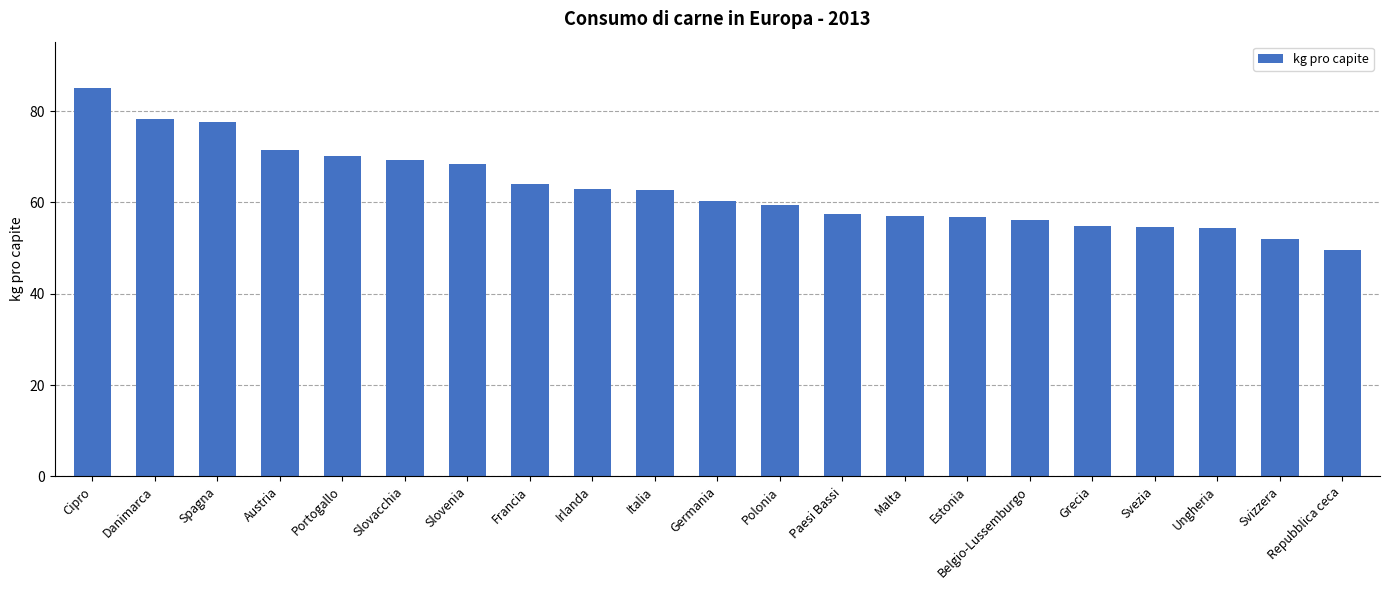

Which label corresponds to the smallest value in the chart?

Repubblica ceca